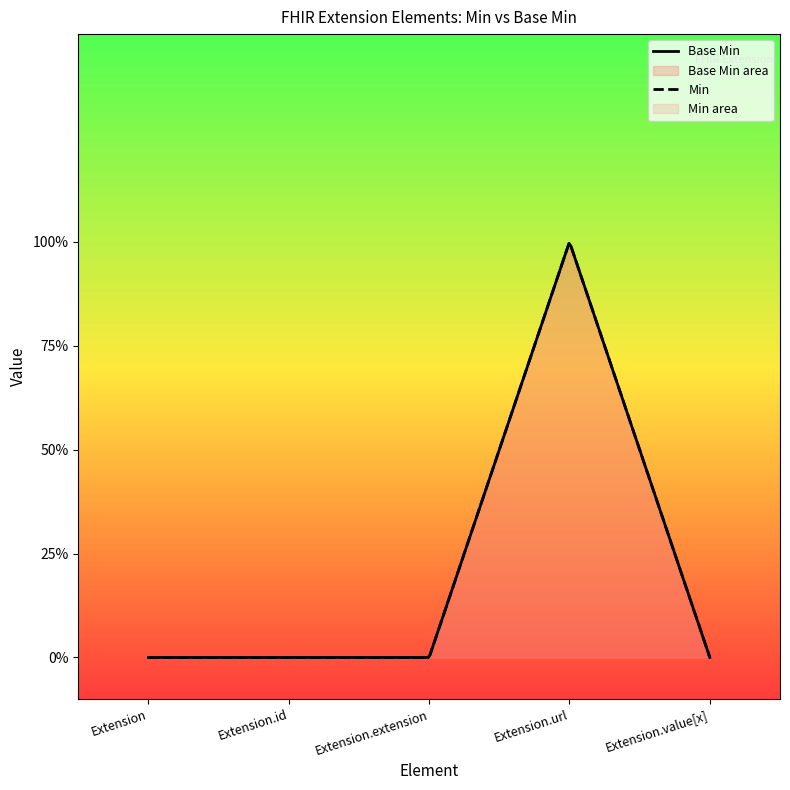

What is the change in value from Extension to Extension.url?

+1